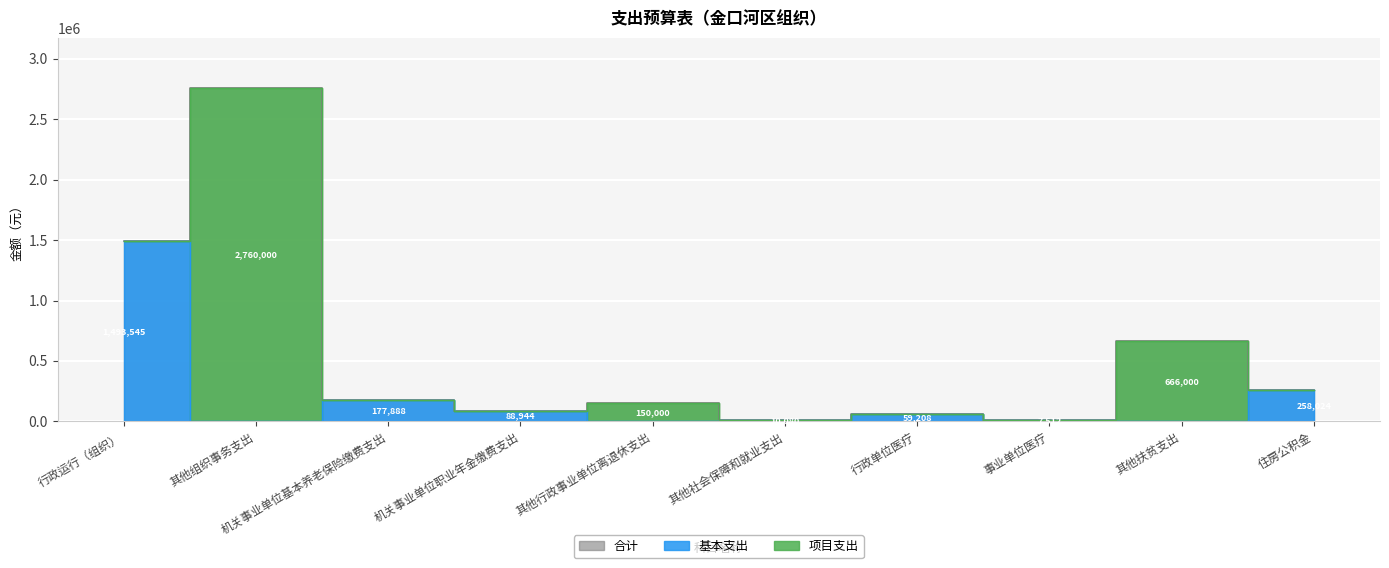

What is the value of the 合计 point at the 5th from the left?

150000